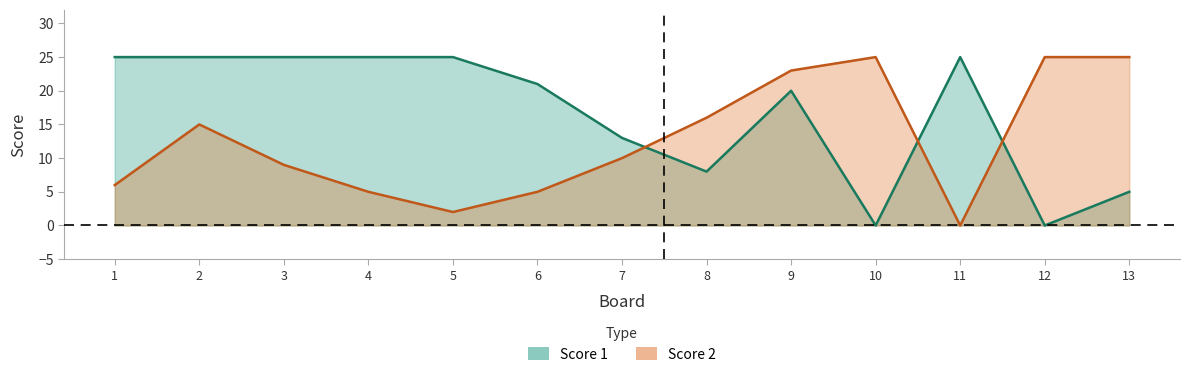

Does the chart have visible grid lines?

No